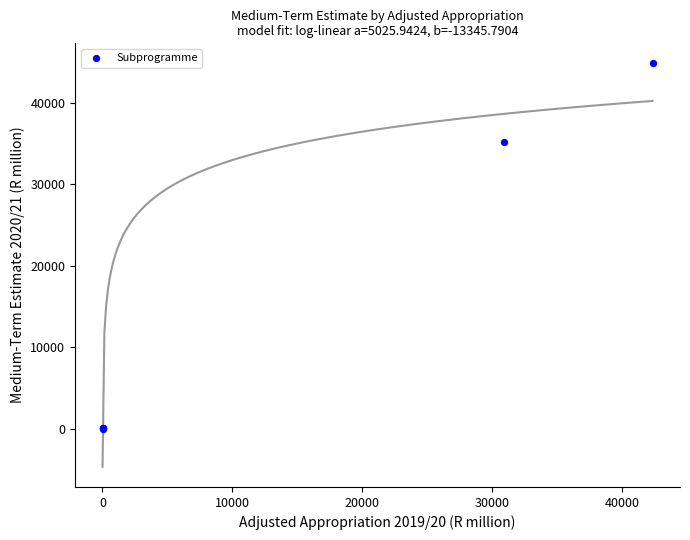

What Y value in the scatter plot is closest to 22400?

35210.2